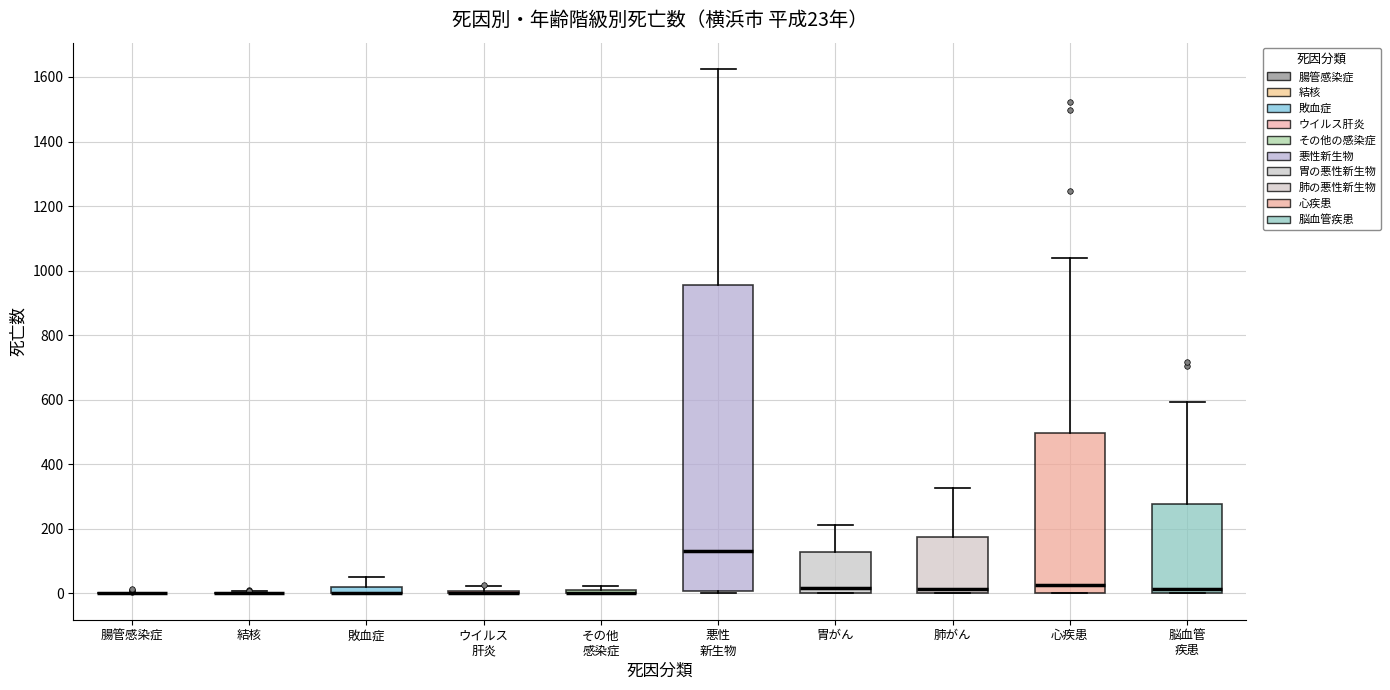

Which box is the tallest, from its lower edge to its upper edge?

悪性 新生物